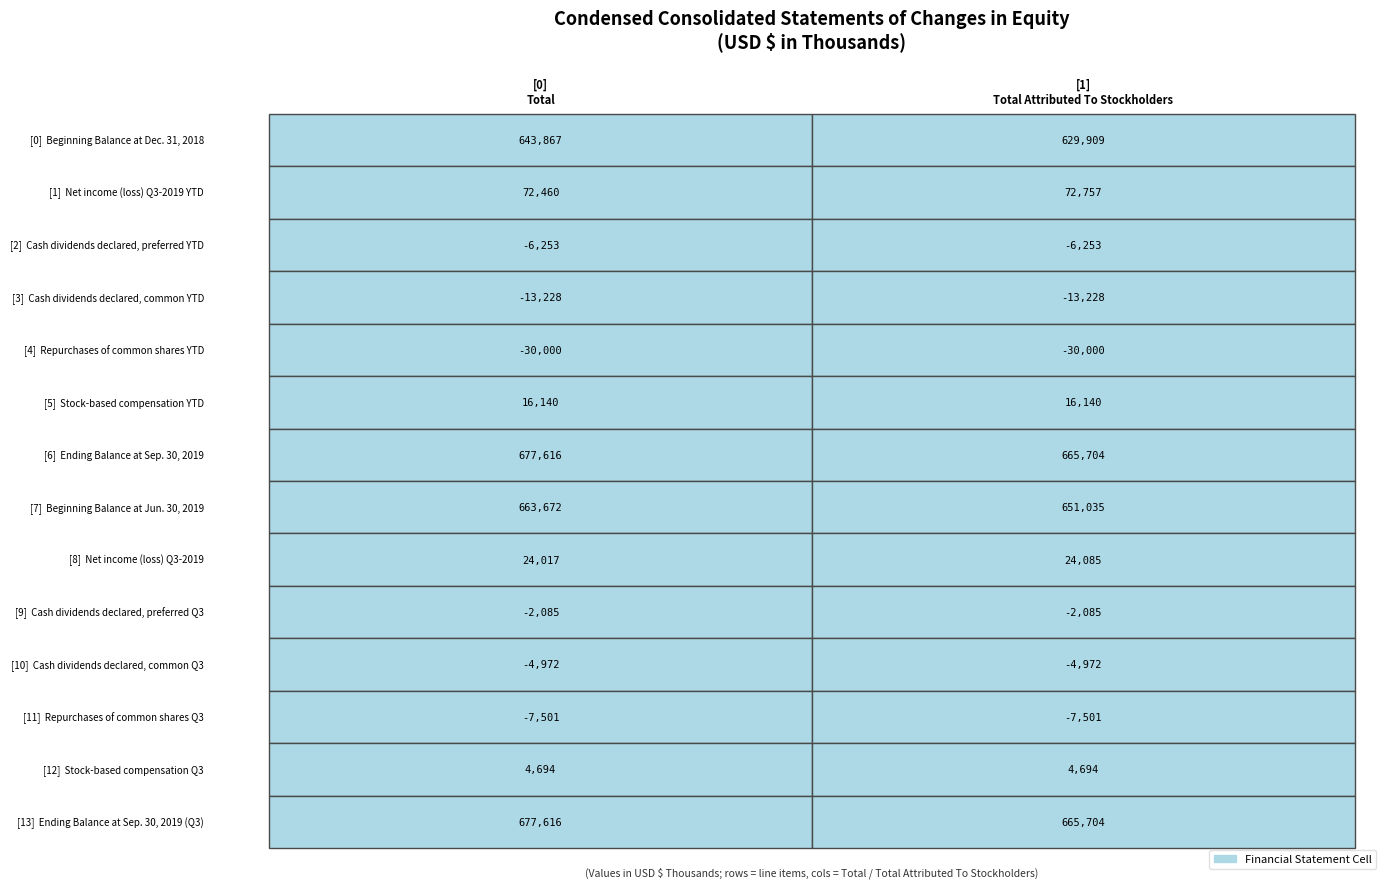

What is the difference between the highest and lowest values at Total Attributed To Stockholders?

695704